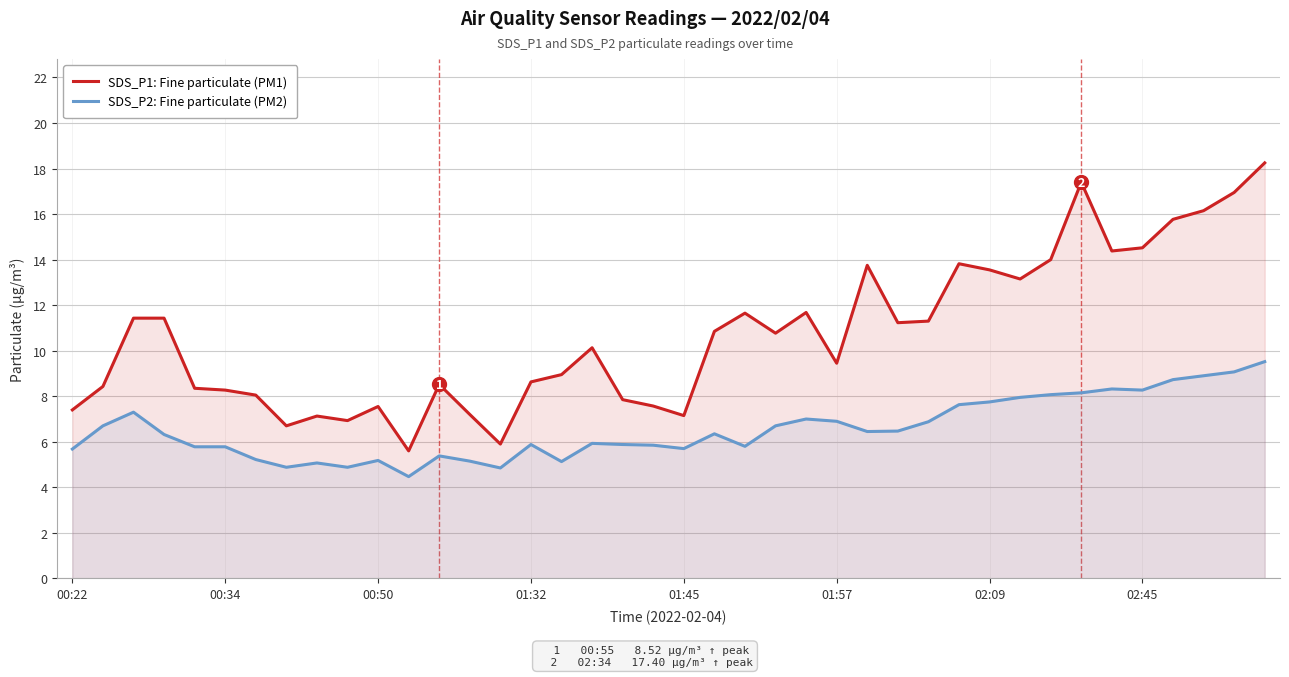

How many values in the SDS_P1: Fine particulate (PM1) series are below 10?

19